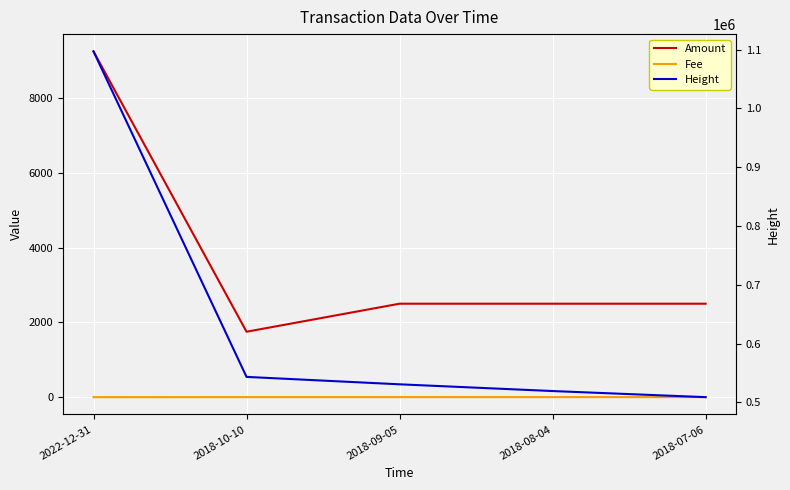

True or false: Fee and Height intersect in this chart.

False